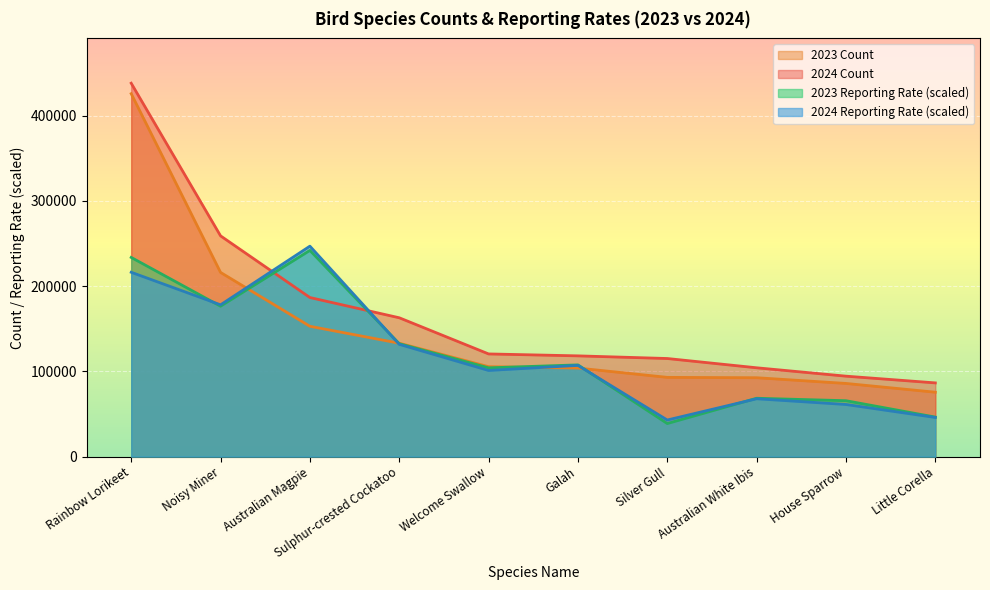

How many data points in 2024 Count are less than 120465?

5